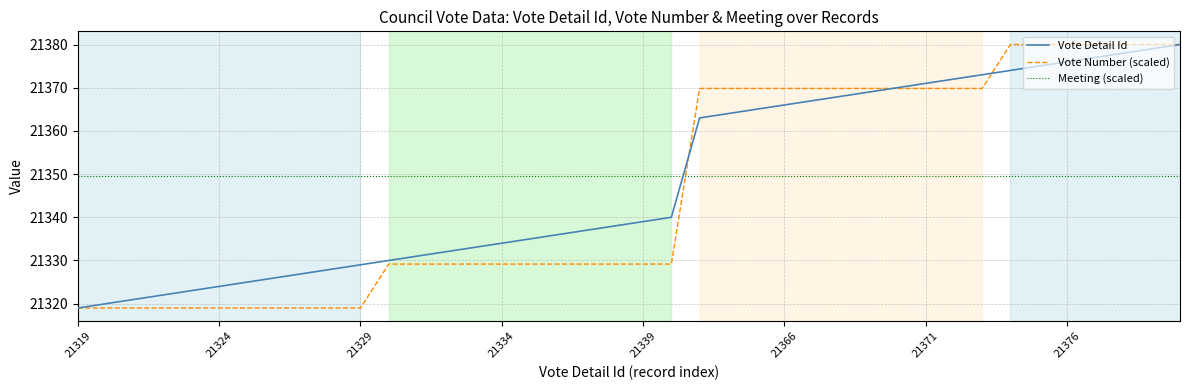

What is the highest value of the Meeting (scaled) series?

21349.5